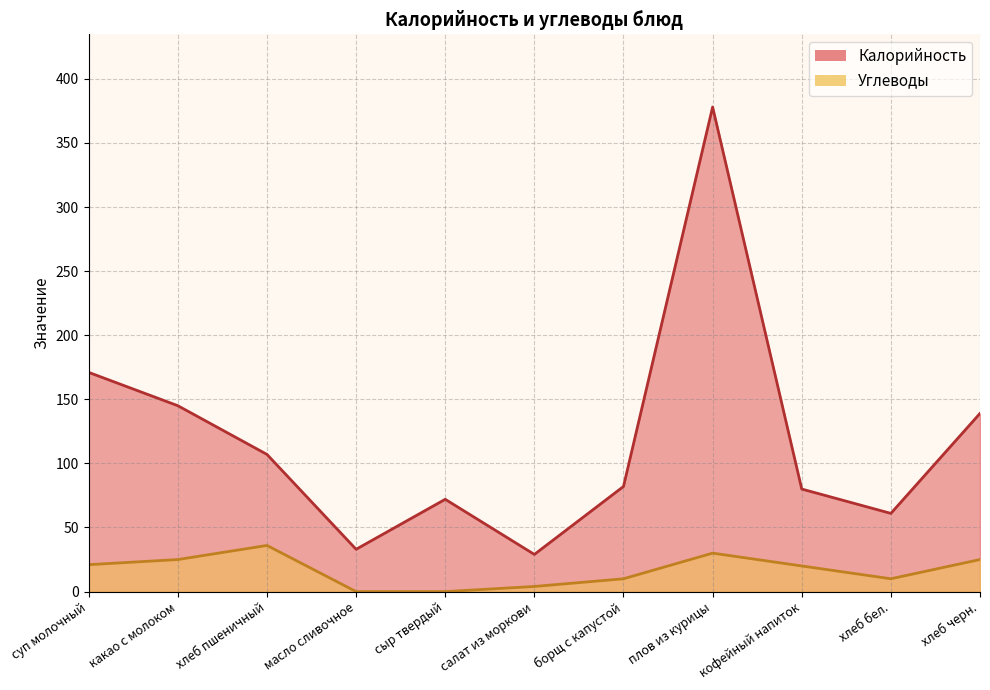

Which series has the widest spread of values?

Калорийность